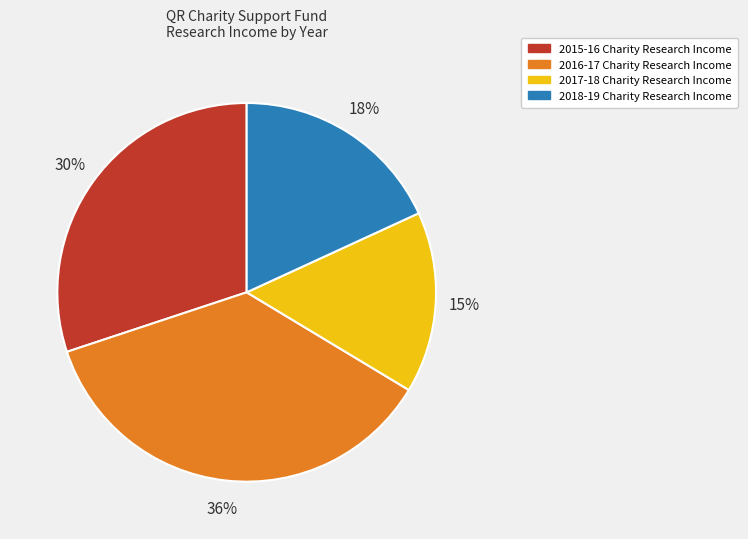

To the nearest percent, what is the difference between the largest and smallest slice percentages?

21%